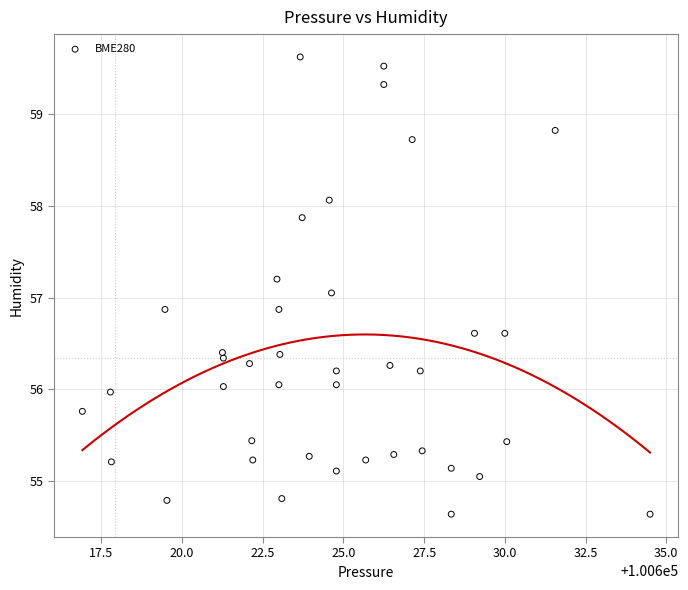

What is the range of Y values (max minus min)?

5.0